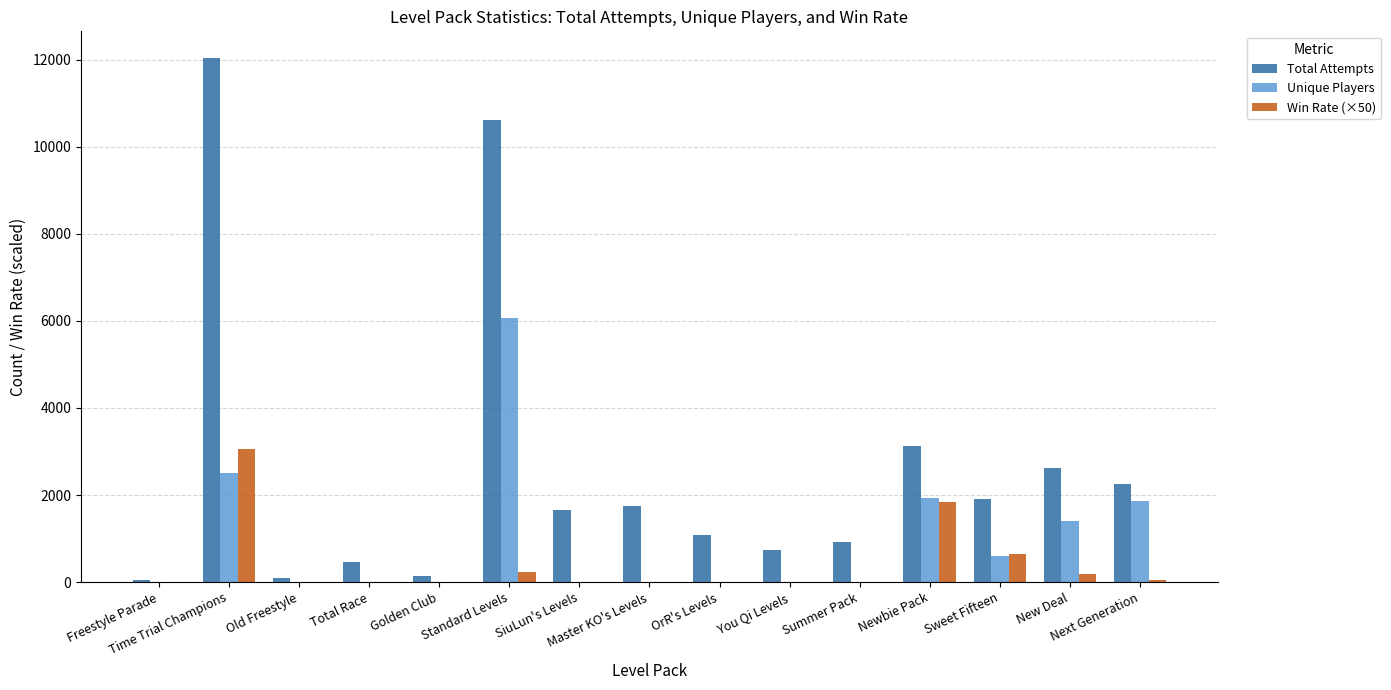

The value of Total Attempts at Standard Levels is 16279.4. True or false?

False